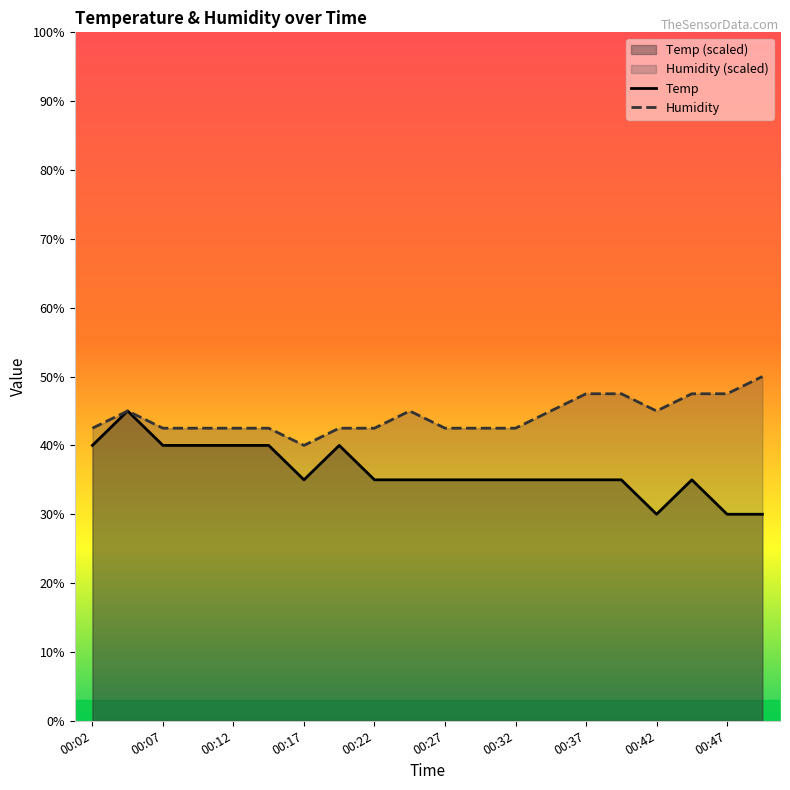

True or false: Temp has a value of 22.6 at 00:09.

False